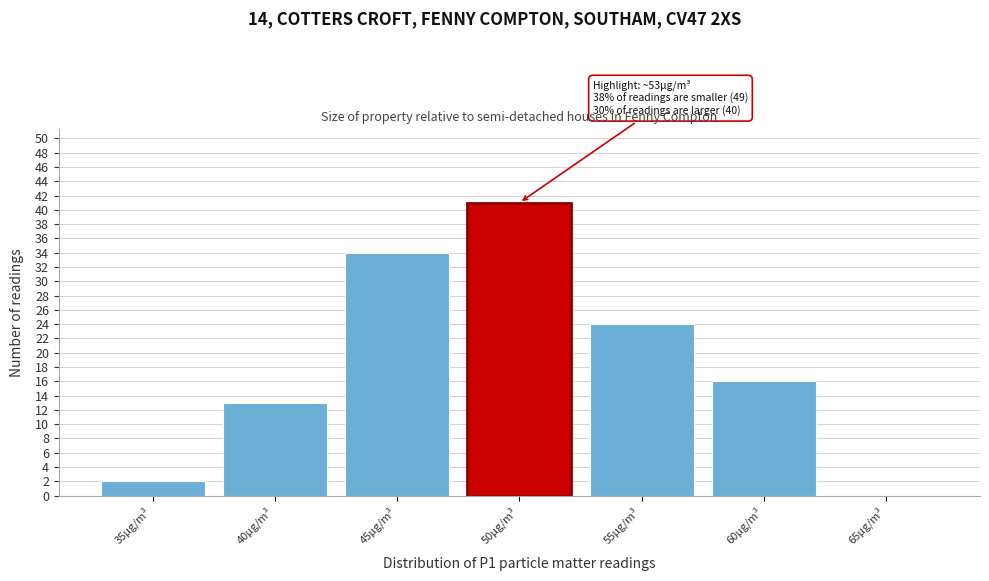

Reading left to right, extract all data points from this chart.

35µg/m³=2	40µg/m³=13	45µg/m³=34	50µg/m³=41	55µg/m³=24	60µg/m³=16	65µg/m³=0